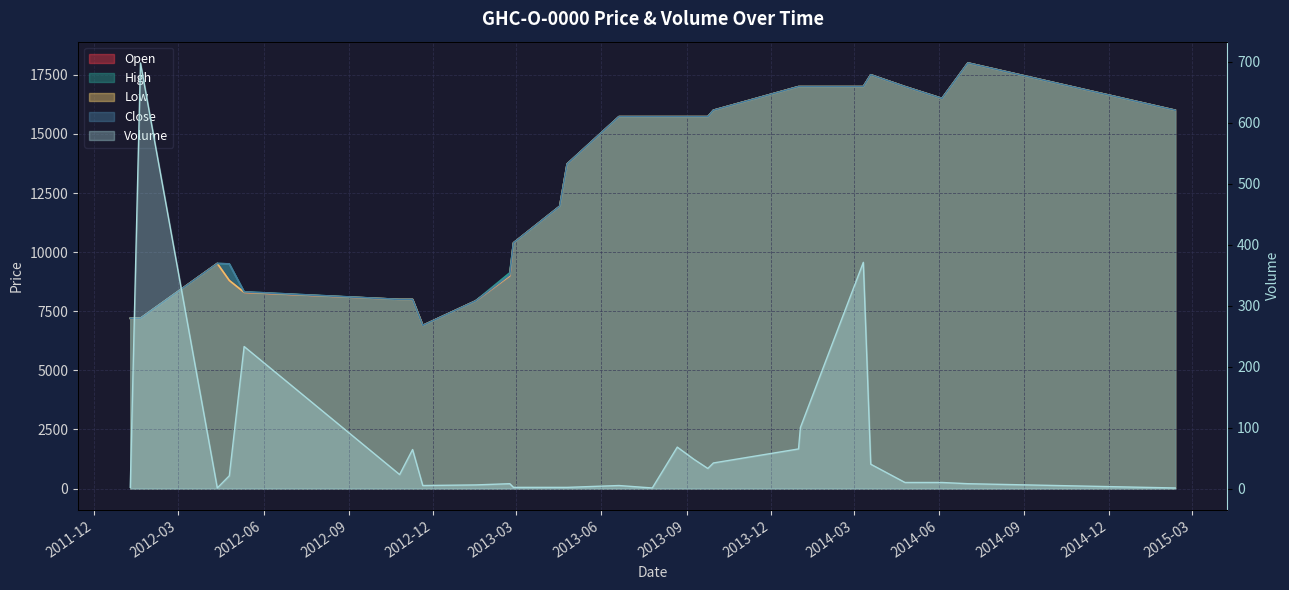

Where is the first local minimum for Volume?

2012-04-12